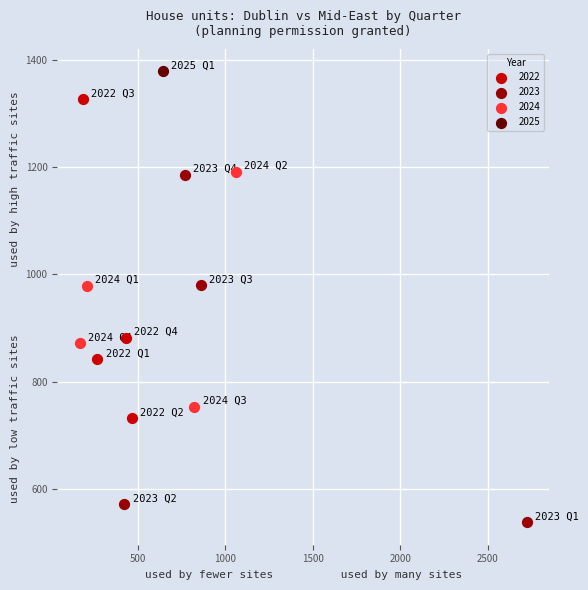

Which series reaches the minimum Y coordinate?

2023